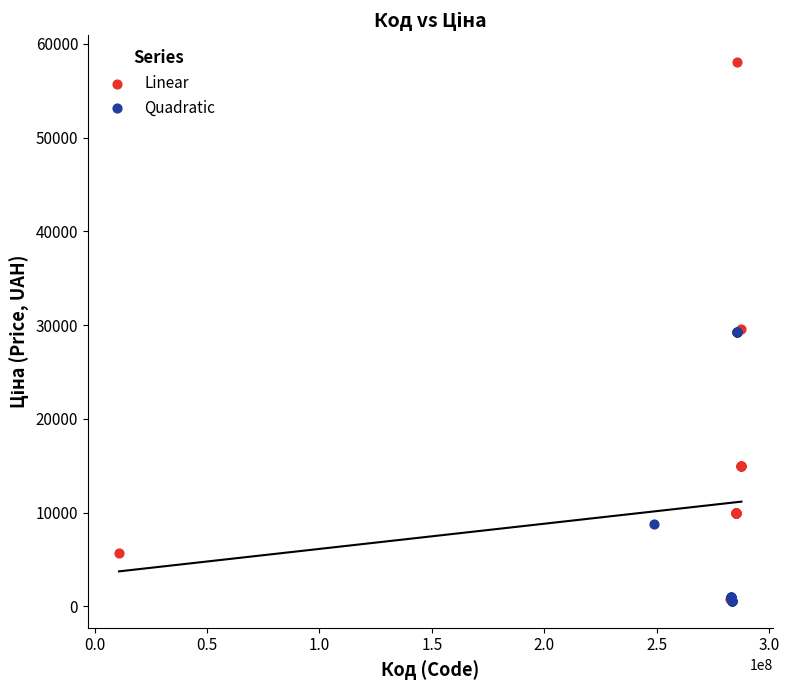

Which series contains the highest Y value?

Linear